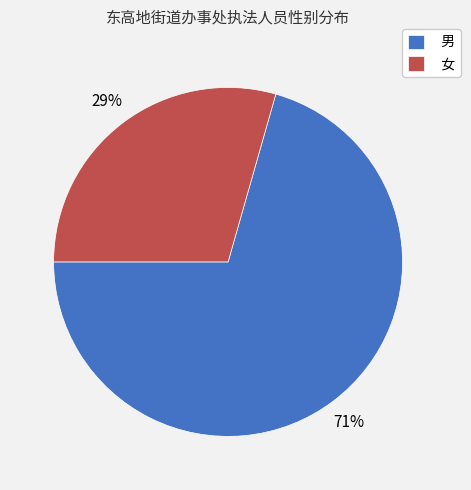

Approximately how many times larger is the value at 男 compared to 女?

2.4